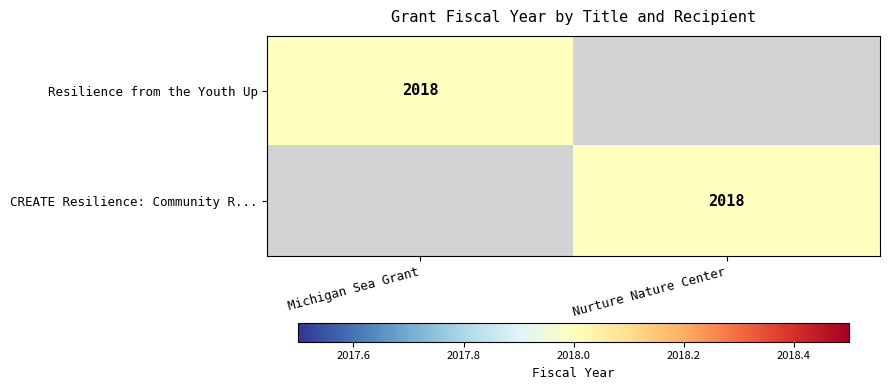

What is the maximum value shown in the chart?

2018